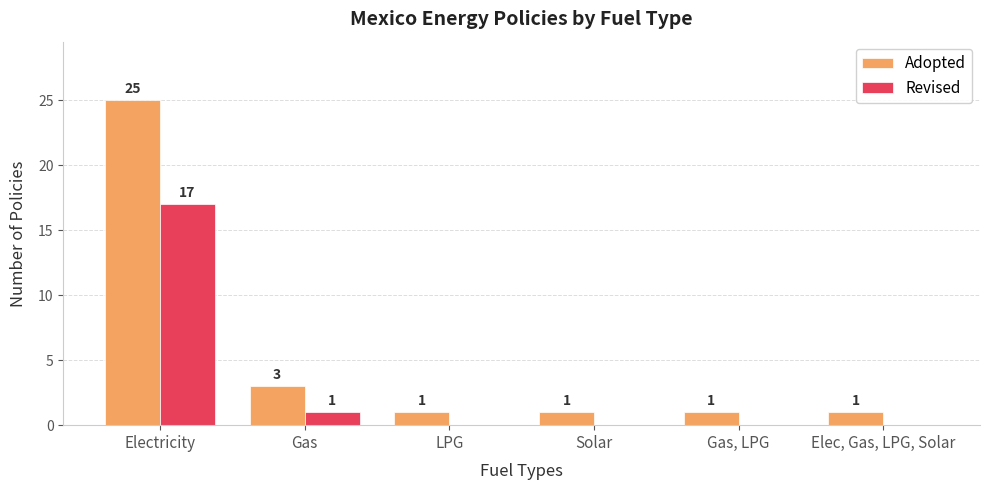

Is the value of Revised at Gas, LPG greater than the value of Adopted at Solar?

No